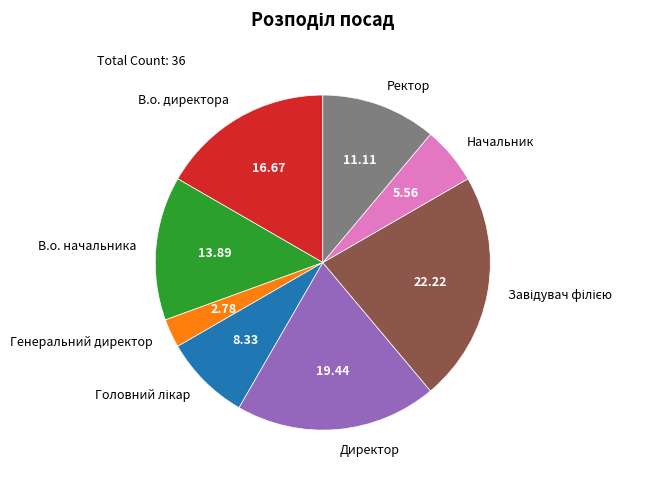

Which slice is the smallest?

Генеральний директор